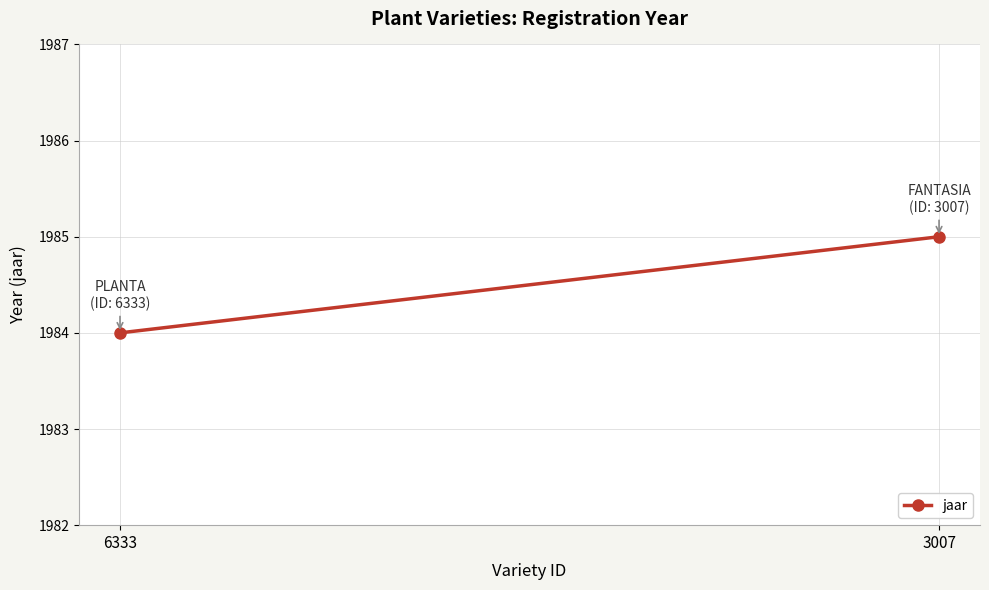

Count the number of categories in the chart.

2